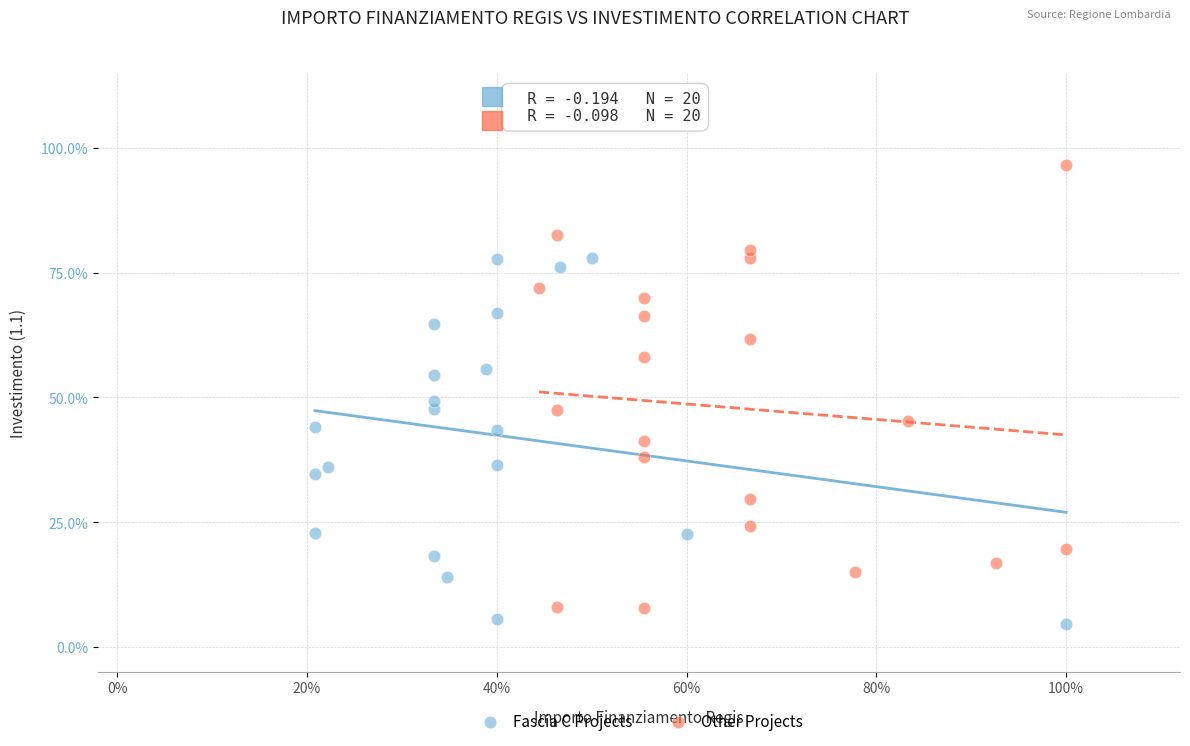

What are all the series names shown in the legend?

Fascia C Projects, Other Projects